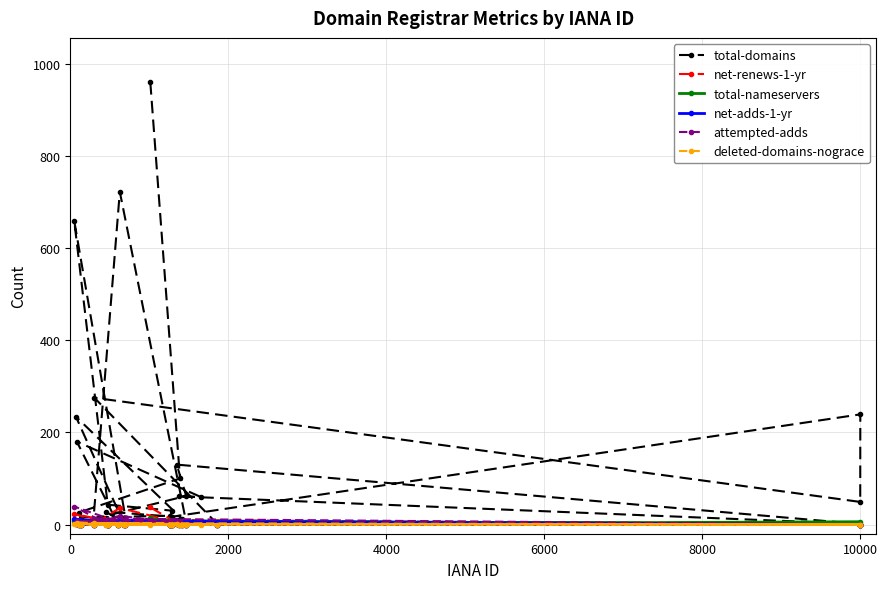

How many deleted-domains-nograce values are between 0 and 1?

26